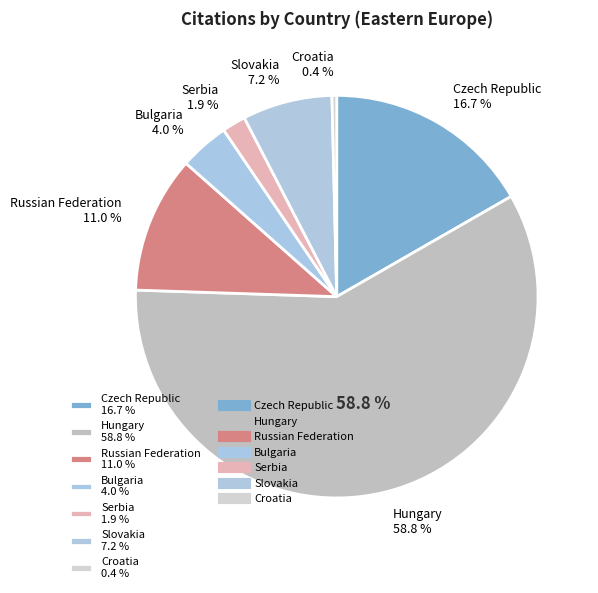

What percentage do Czech Republic and Serbia together represent?

18.6%